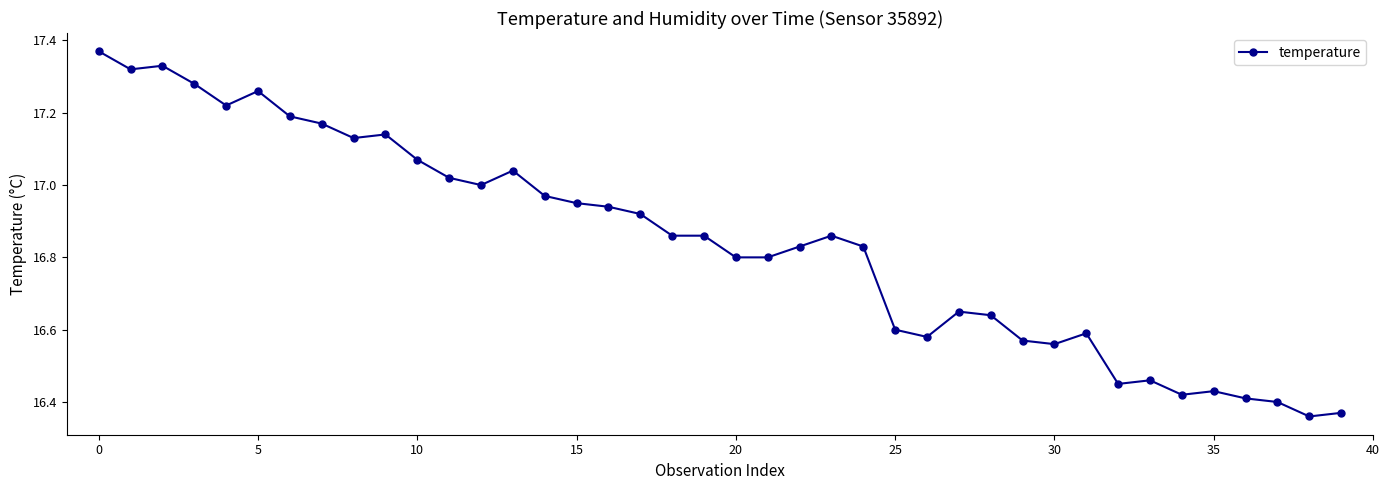

True or false: there are more than 1 points higher than both neighbors.

True